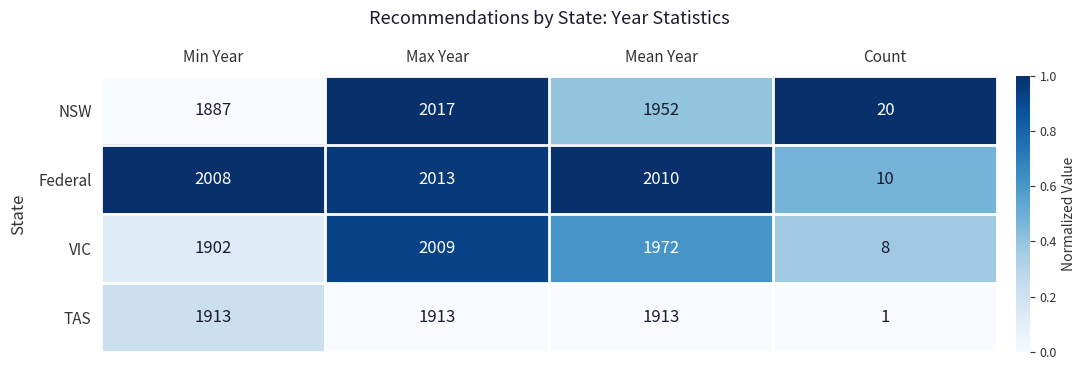

At Count, list the series in order from smallest to largest.

TAS, VIC, Federal, NSW